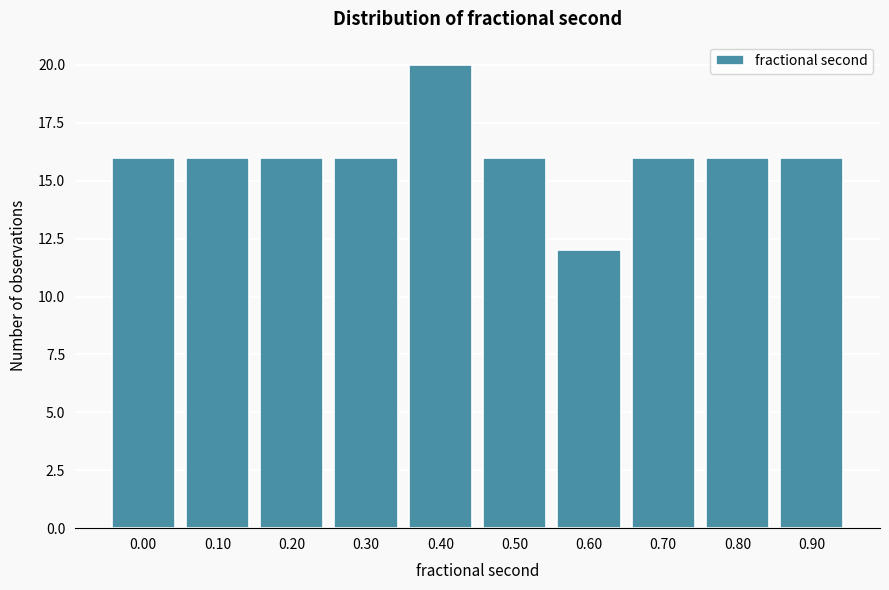

Reading left to right, what are all the values shown in this chart?

16	16	16	16	20	16	12	16	16	16